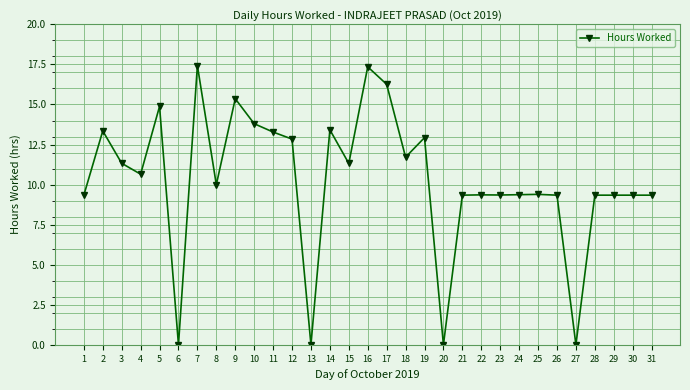

What is the ratio of the value at 26 to the value at 23?

1.0